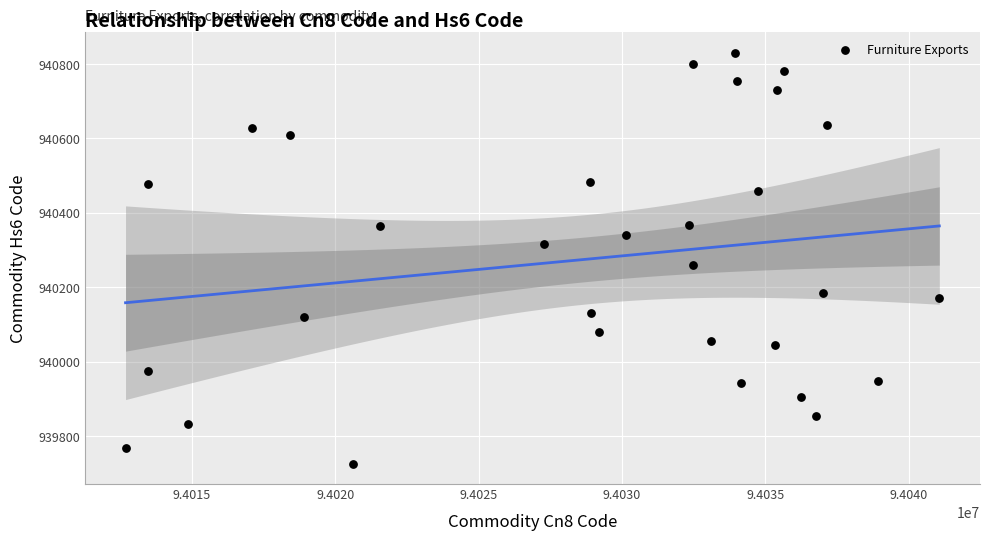

What is the range of X values (max minus min)?

28384.6